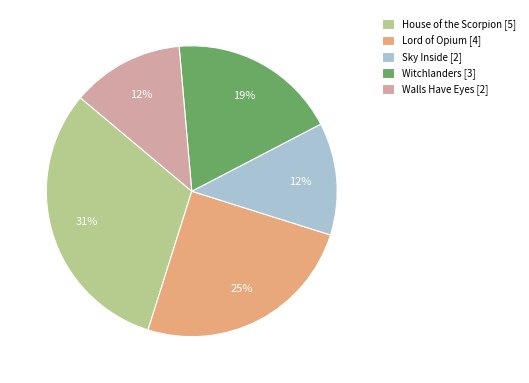

Which category has the biggest portion of the pie?

House of the Scorpion